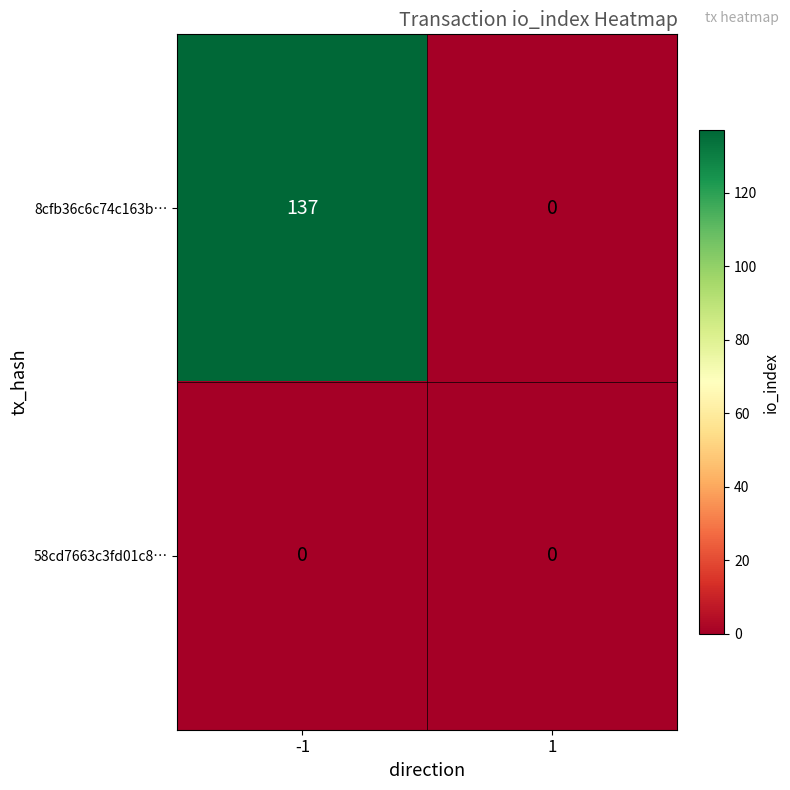

List the series in order of their peak value, lowest first.

58cd7663c3fd01c8…, 8cfb36c6c74c163b…